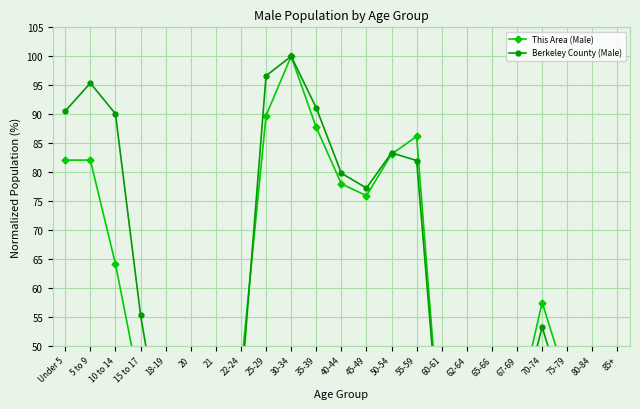

Between Under 5 and 45-49, which series saw the biggest shift?

Berkeley County (Male)